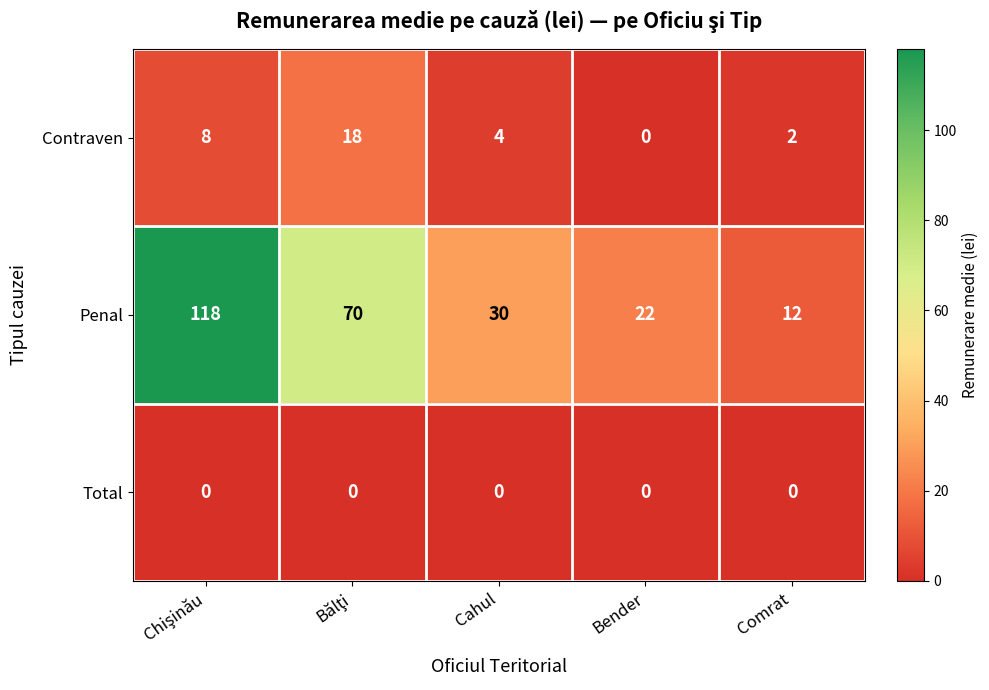

At which label does Contraven reach its minimum?

Bender